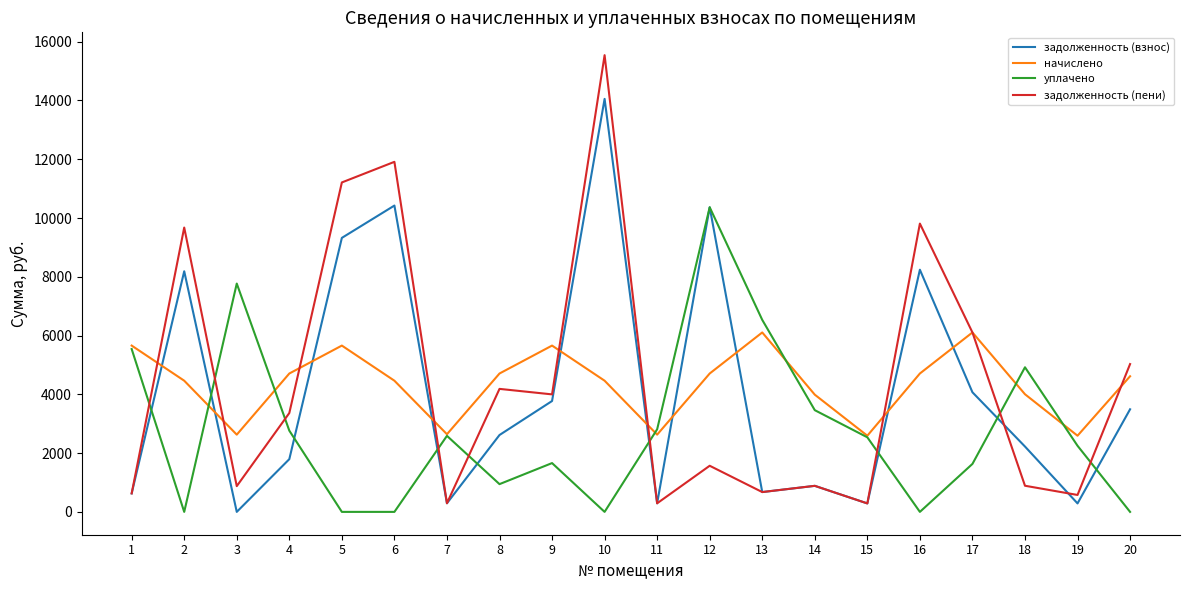

Does the chart display data point markers on the line(s)?

No